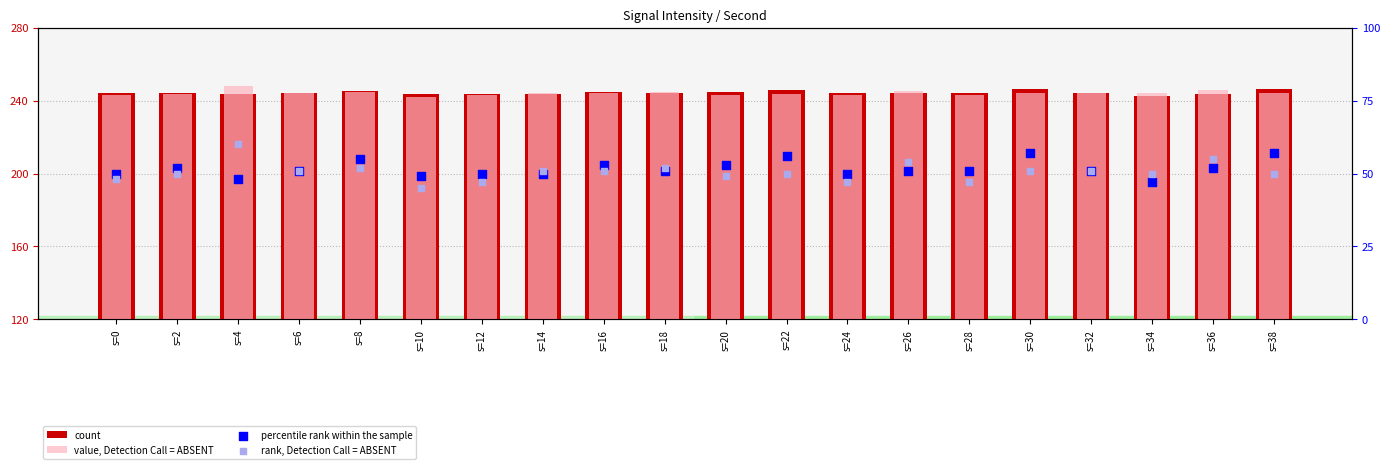

Which series has the largest Y range (max minus min)?

rank, Detection Call = ABSENT